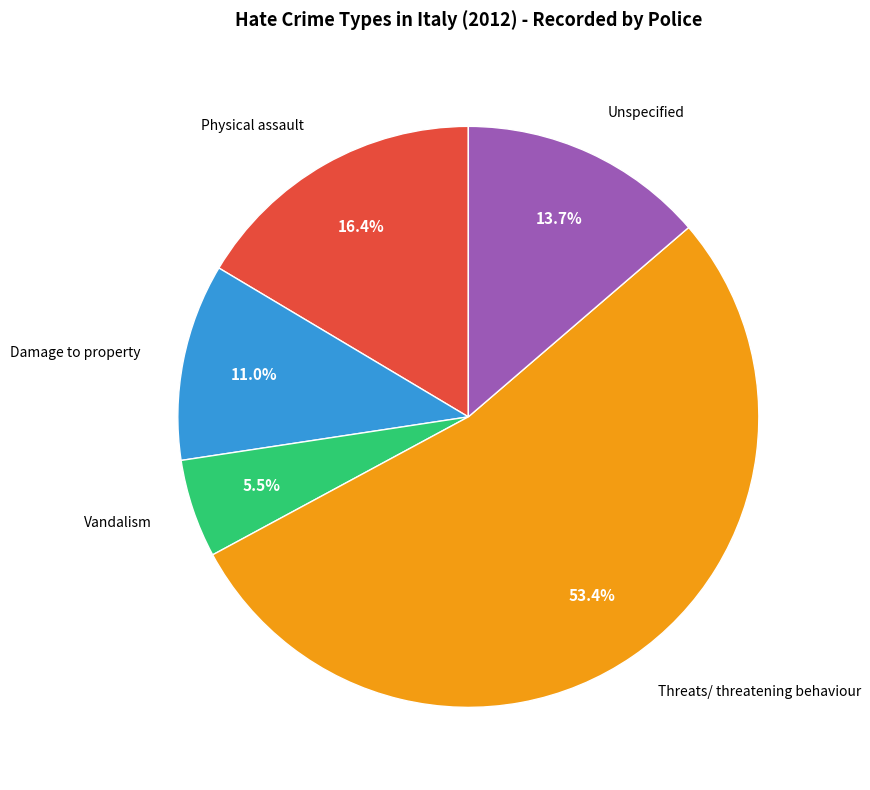

Between Threats/ threatening behaviour and Unspecified, which is larger?

Threats/ threatening behaviour